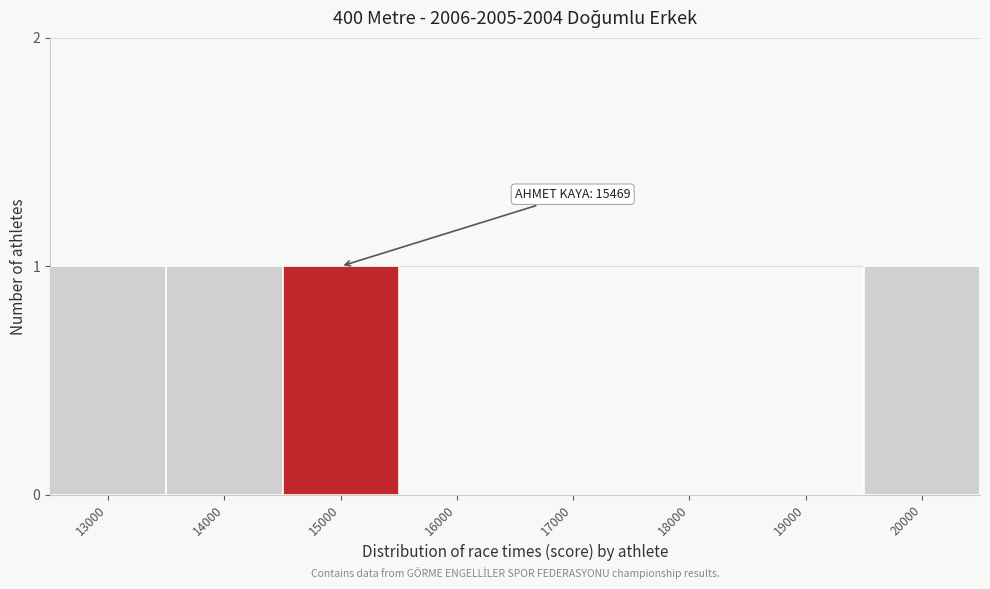

Reading left to right, transcribe all the data shown in this chart.

13000=1	14000=1	15000=1	16000=0	17000=0	18000=0	19000=0	20000=1